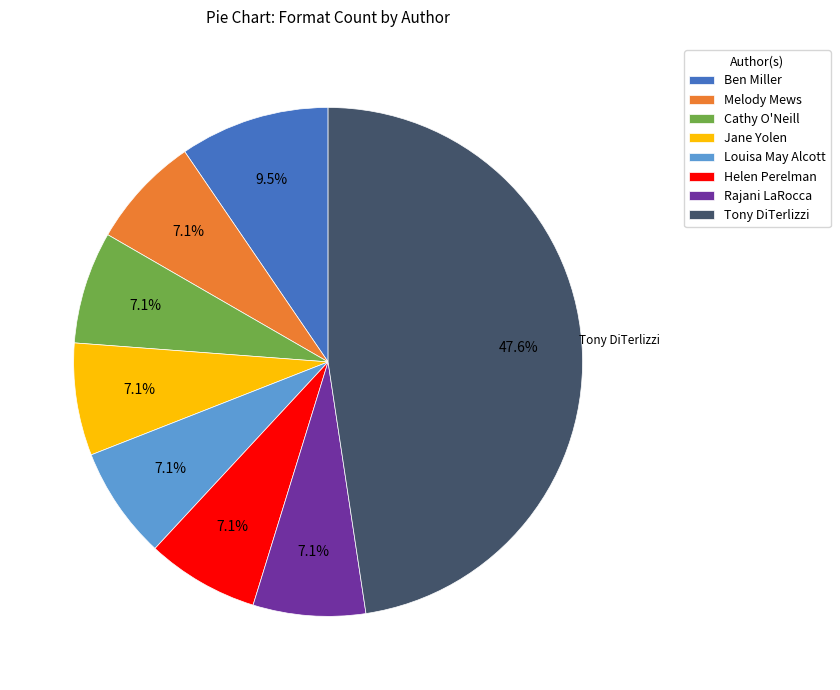

True or false: Louisa May Alcott accounts for 1% of the total.

False